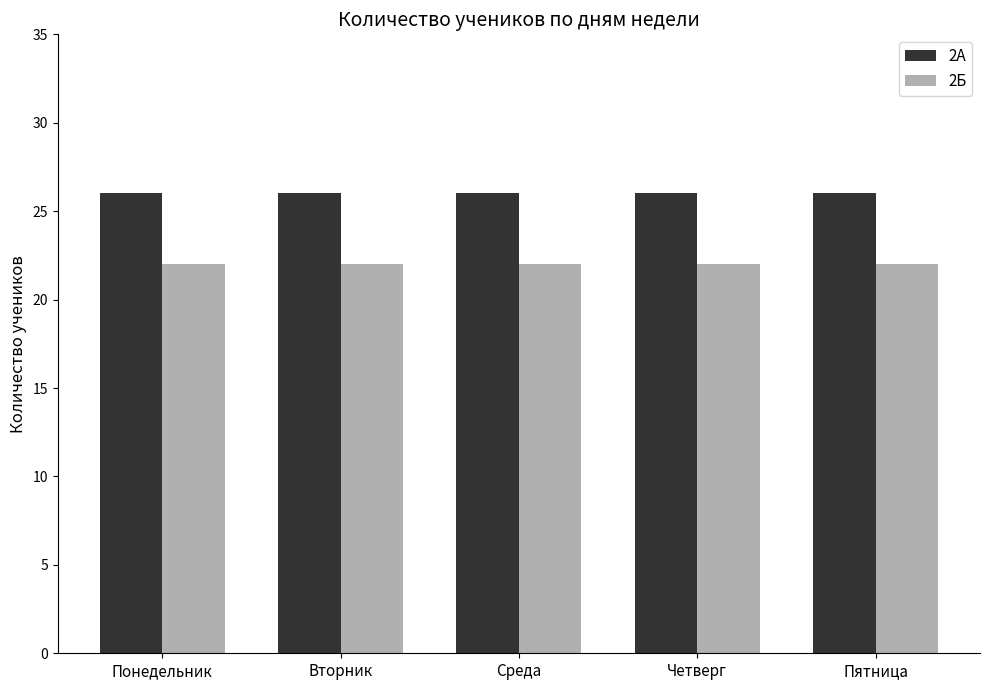

List the series in order of their peak value, lowest first.

2Б, 2А